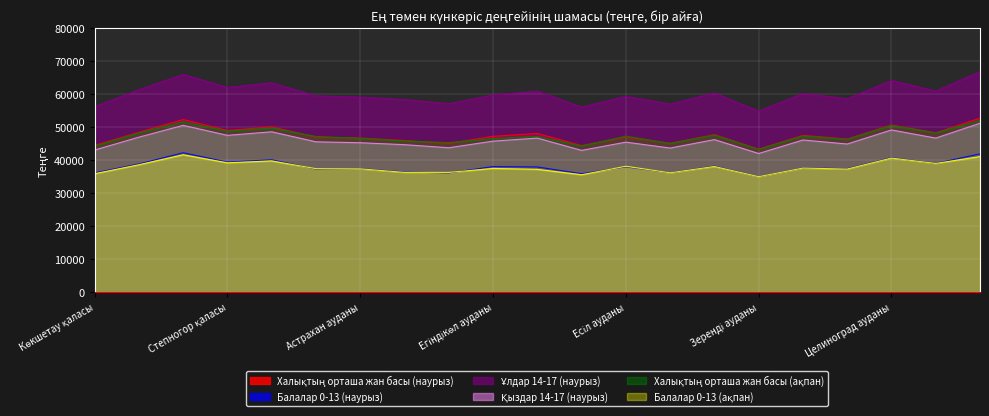

Rank the series by their maximum value, from lowest to highest.

Балалар 0-13 (ақпан), Балалар 0-13 (наурыз), Қыздар 14-17 (наурыз), Халықтың орташа жан басы (ақпан), Халықтың орташа жан басы (наурыз), Ұлдар 14-17 (наурыз)